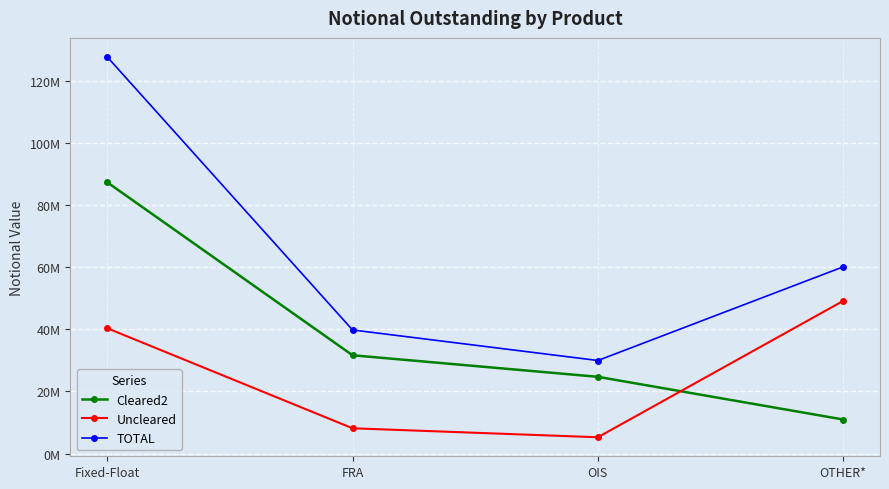

True or false: TOTAL and Uncleared cross at least once.

False